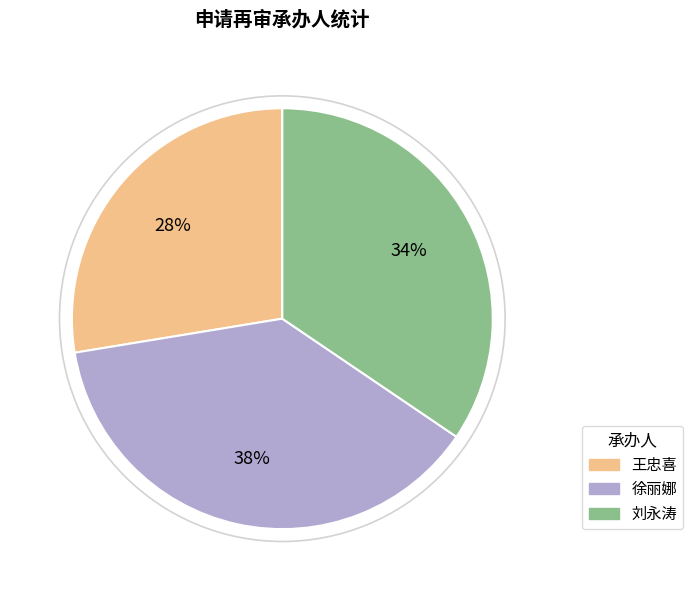

Does 刘永涛 represent more than half of the total?

No